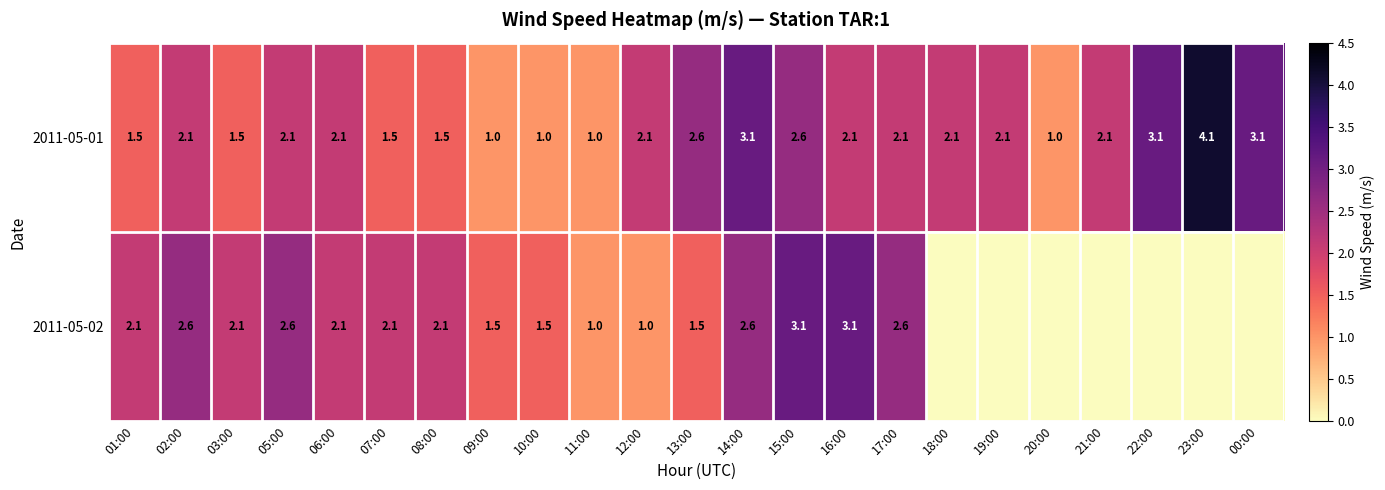

Is it true that 2011-05-02 equals 3.1 at 16:00?

True